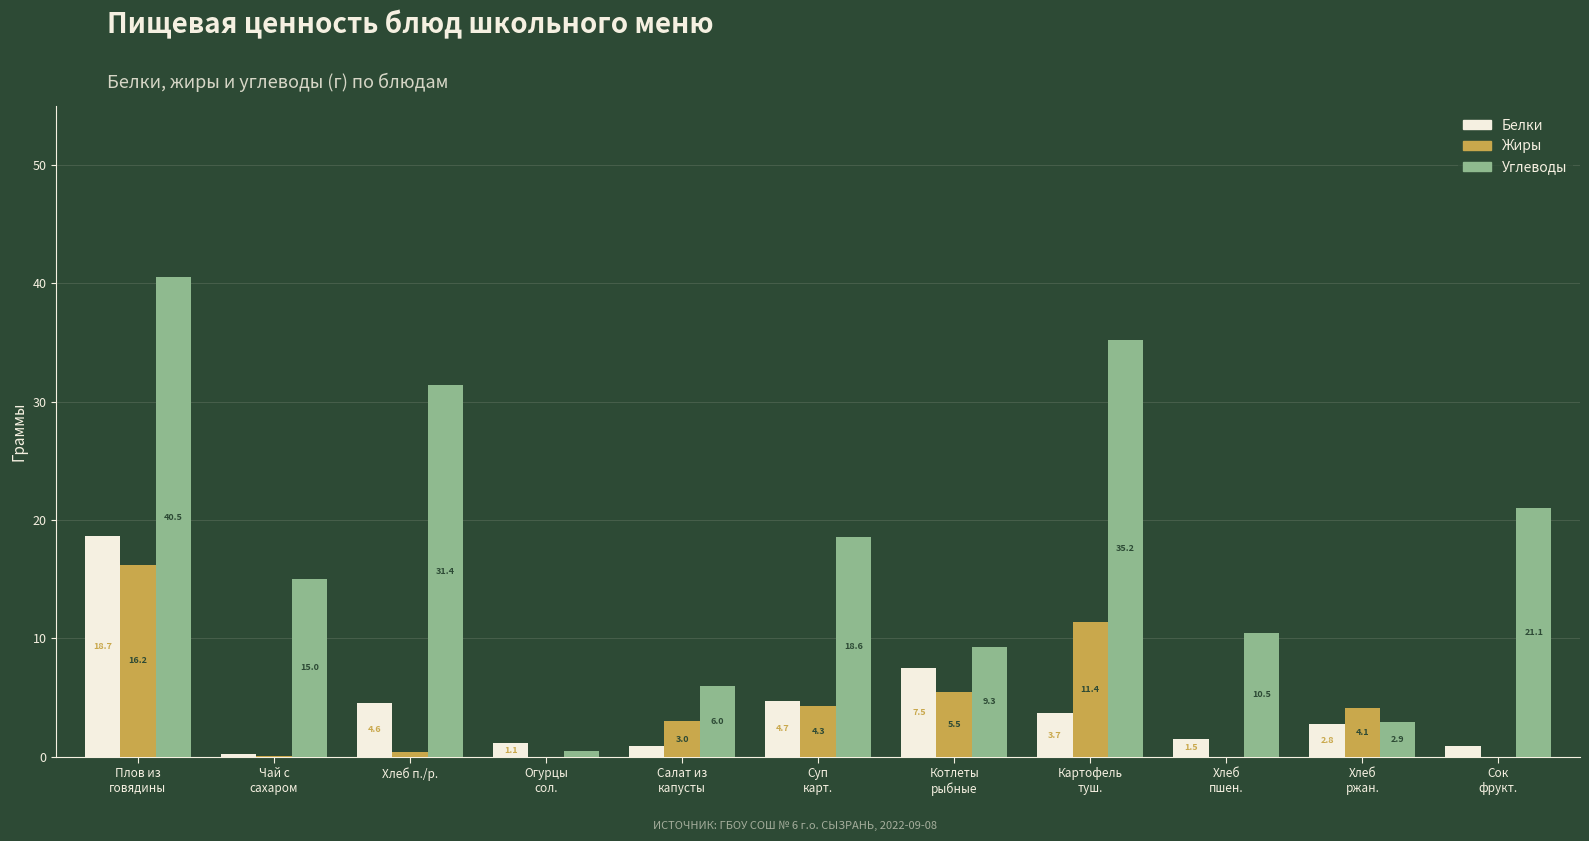

Which series has the largest total across all categories?

Углеводы